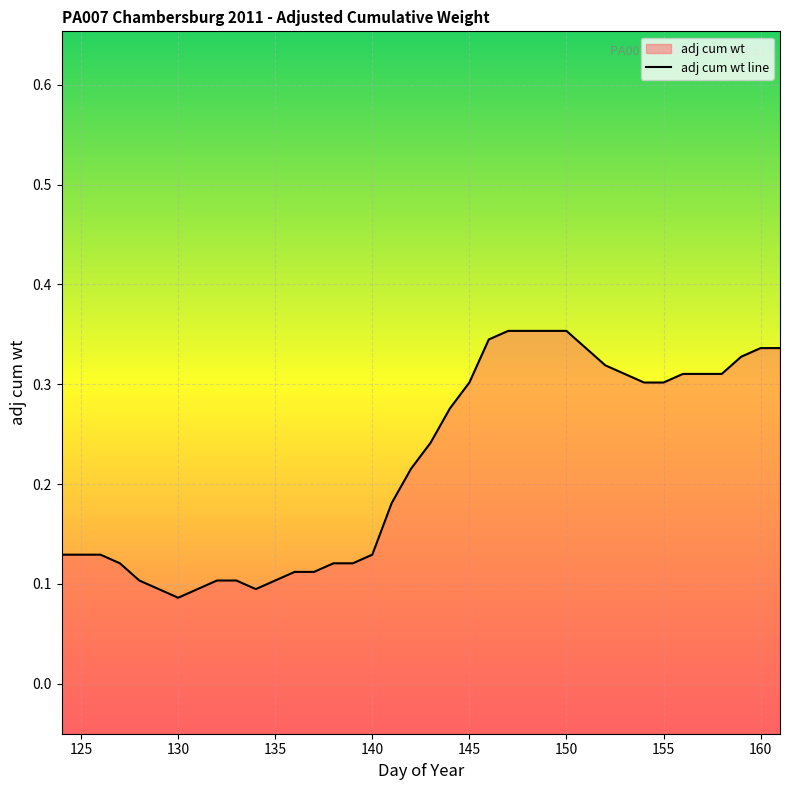

What is the smallest value displayed?

0.1